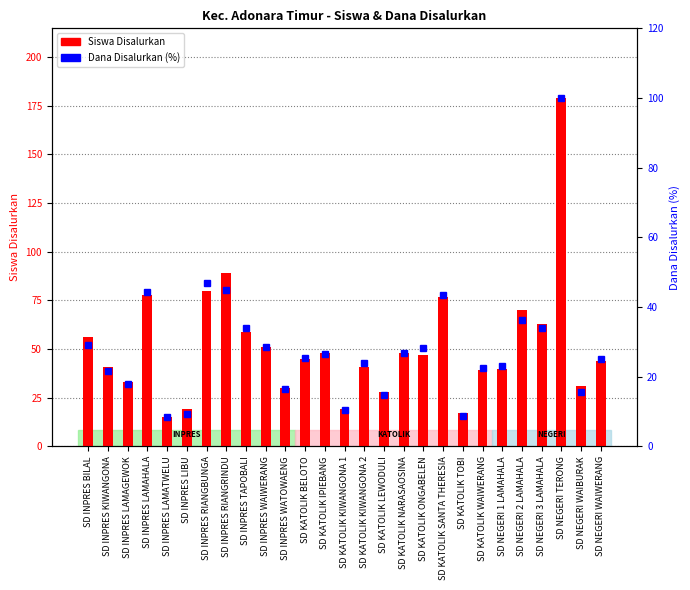

The value of Siswa Disalurkan at SD KATOLIK TOBI is 26.7. True or false?

False